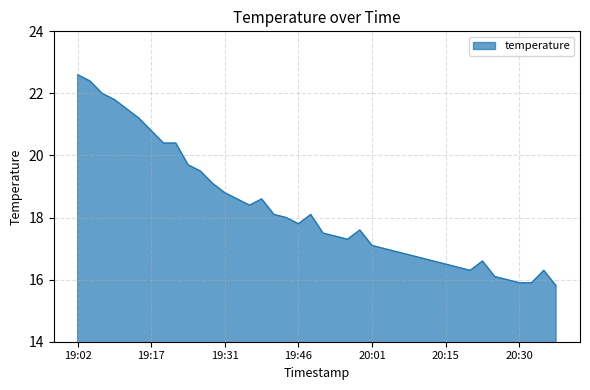

What is the minimum value shown in the chart?

15.8